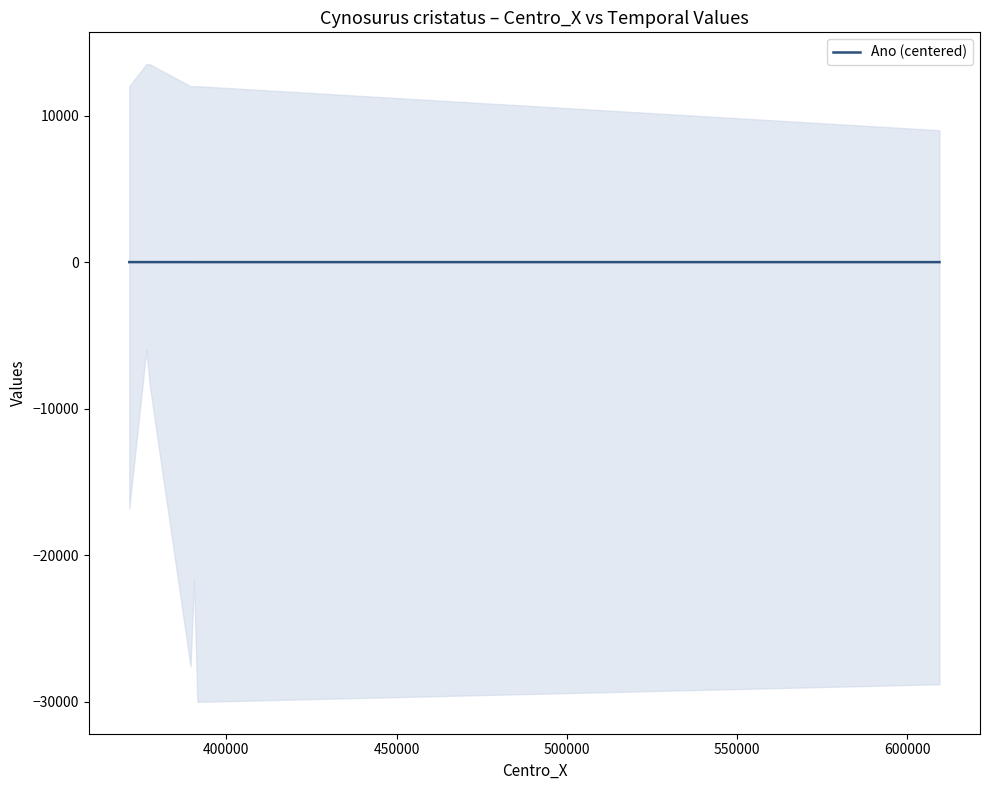

What is the difference between the maximum and minimum values?

2.0